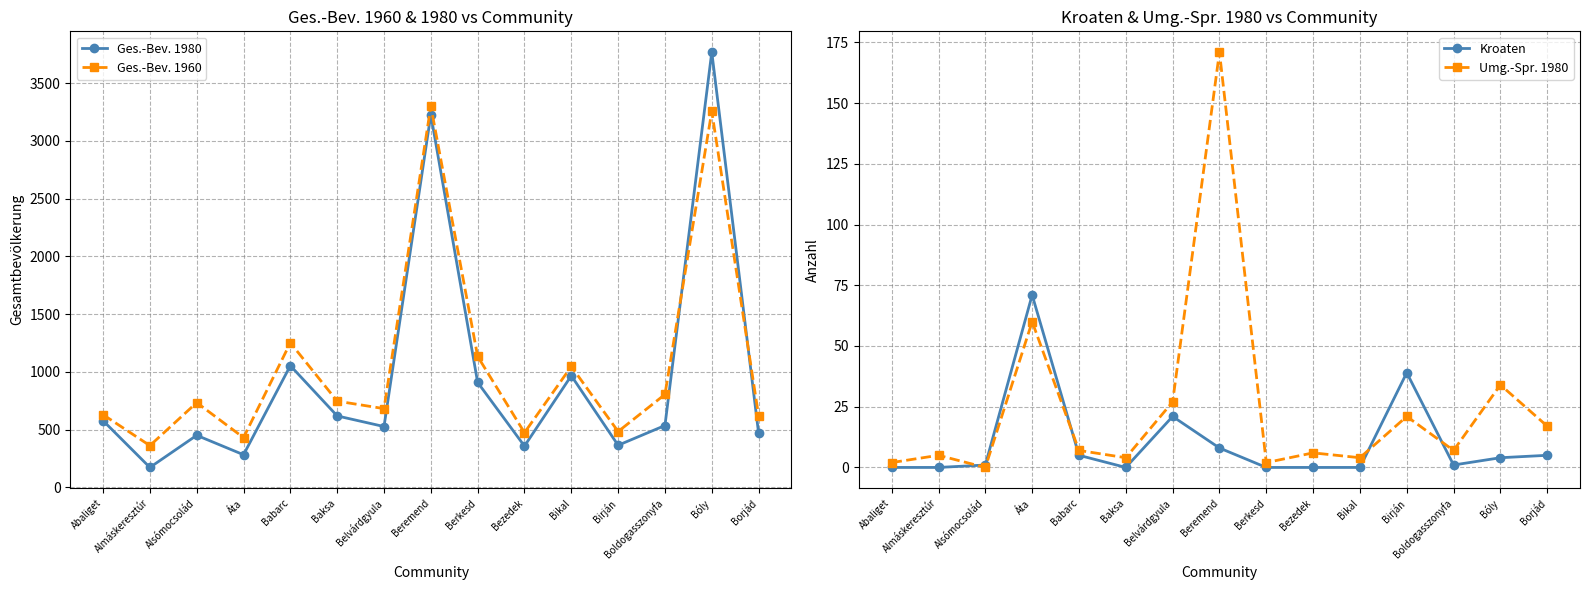

Which has a higher value, Abaliget or Bikal?

Bikal